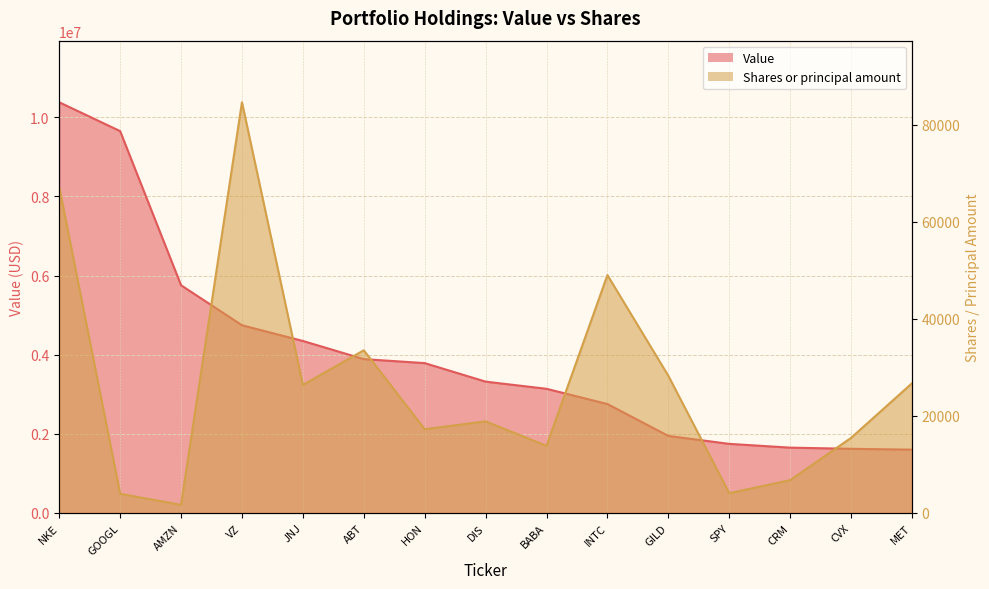

What is the approximate value of Shares or principal amount at AMZN, to the nearest 100?

1700